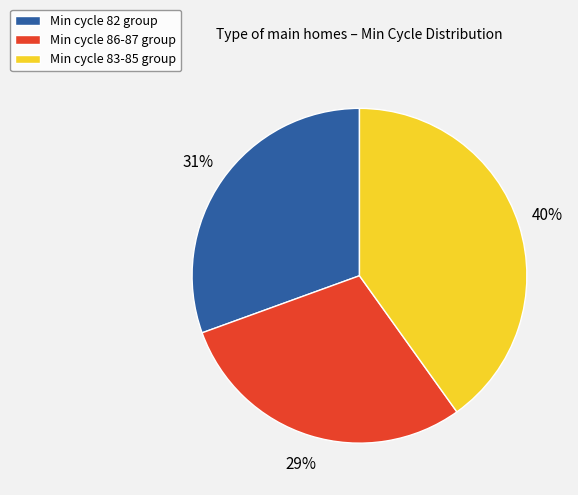

Which slice is the smallest?

Min cycle 86-87 group